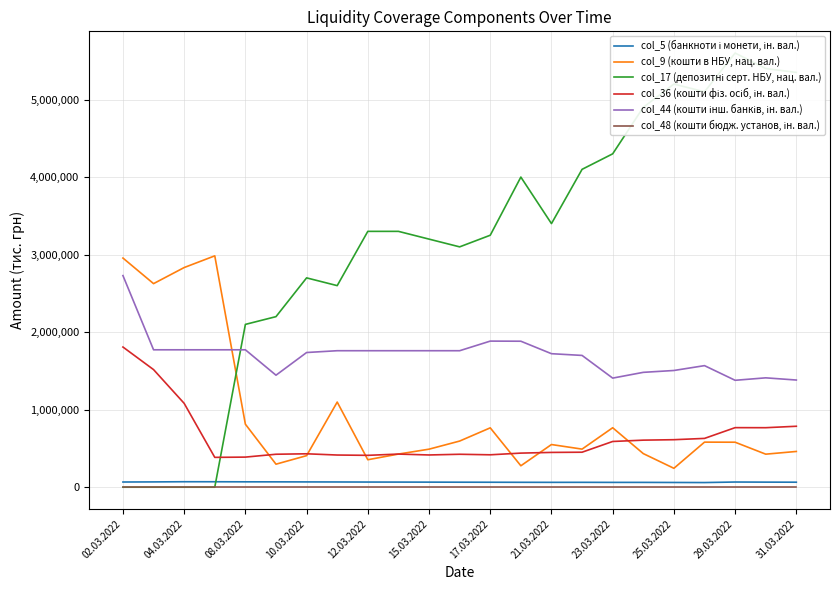

At which label does col_5 (банкноти і монети, ін. вал.) reach its peak?

04.03.2022